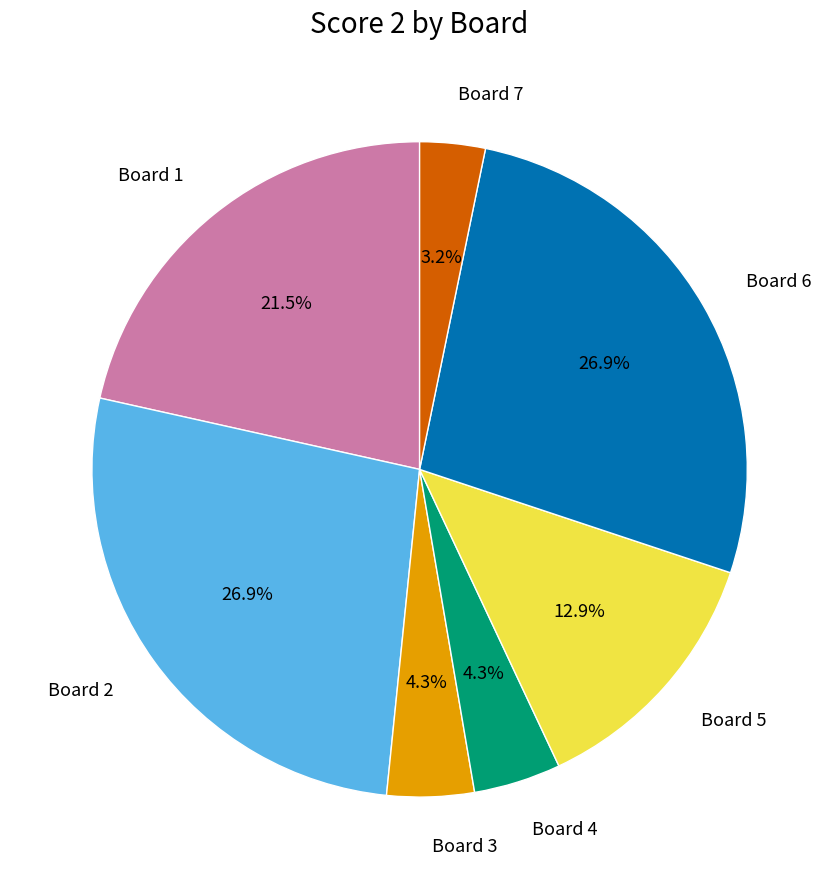

How many slices are in this pie chart?

7